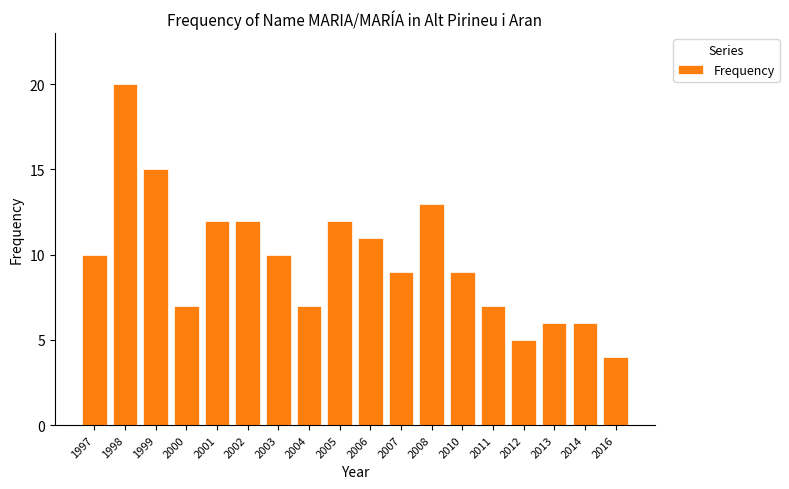

What is the value of the 17th bar from the left?

6